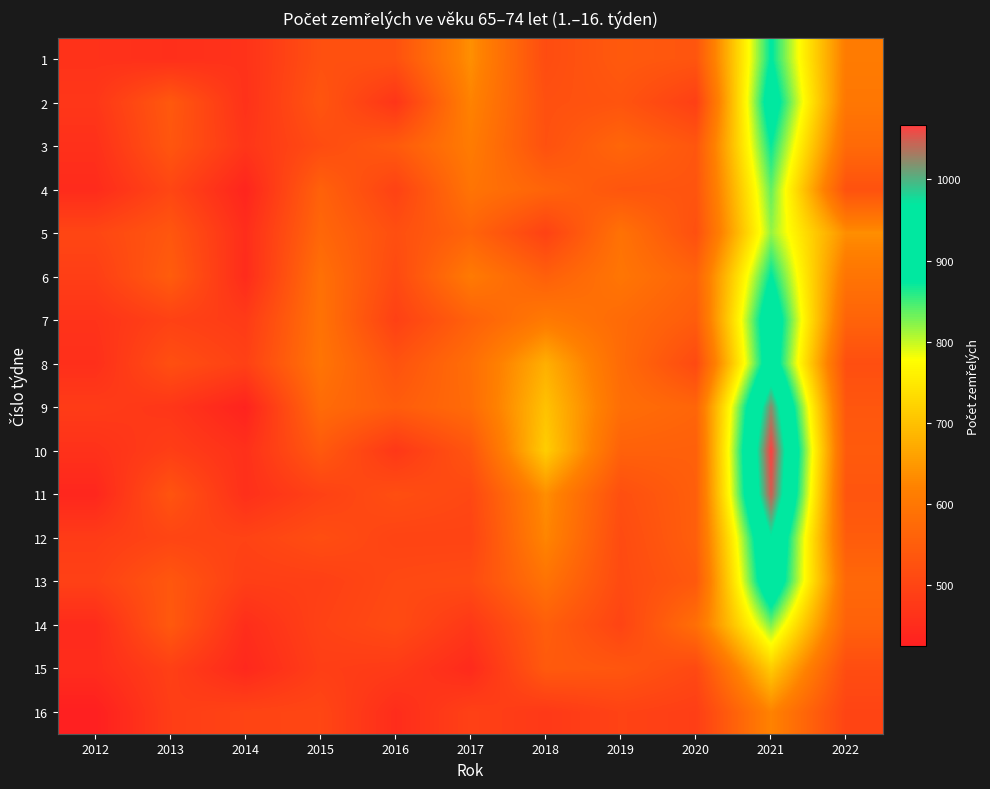

Reading right to left, what are all the values shown in this chart?

1: 2022=608	2021=877	2020=532	2019=541	2018=514	2017=638	2016=524	2015=522	2014=463	2013=456	2012=462
2: 2022=600	2021=912	2020=489	2019=530	2018=522	2017=622	2016=468	2015=532	2014=461	2013=539	2012=471
3: 2022=573	2021=872	2020=534	2019=566	2018=524	2017=609	2016=542	2015=513	2014=469	2013=534	2012=458
4: 2022=525	2021=837	2020=531	2019=533	2018=562	2017=594	2016=494	2015=557	2014=436	2013=502	2012=448
5: 2022=636	2021=818	2020=521	2019=590	2018=494	2017=561	2016=519	2015=568	2014=452	2013=535	2012=502
6: 2022=594	2021=877	2020=561	2019=597	2018=553	2017=606	2016=509	2015=587	2014=449	2013=547	2012=486
7: 2022=560	2021=930	2020=546	2019=575	2018=606	2017=555	2016=491	2015=591	2014=479	2013=493	2012=464
8: 2022=519	2021=920	2020=509	2019=576	2018=678	2017=582	2016=527	2015=595	2014=491	2013=520	2012=456
9: 2022=535	2021=1023	2020=564	2019=582	2018=701	2017=576	2016=546	2015=576	2014=432	2013=470	2012=481
10: 2022=543	2021=1067	2020=553	2019=556	2018=716	2017=532	2016=473	2015=540	2014=458	2013=486	2012=460
11: 2022=532	2021=1050	2020=552	2019=520	2018=636	2017=505	2016=518	2015=492	2014=457	2013=530	2012=439
12: 2022=546	2021=968	2020=552	2019=512	2018=626	2017=497	2016=497	2015=517	2014=495	2013=500	2012=481
13: 2022=570	2021=942	2020=540	2019=510	2018=591	2017=512	2016=507	2015=488	2014=486	2013=536	2012=491
14: 2022=557	2021=827	2020=584	2019=498	2018=550	2017=473	2016=512	2015=493	2014=453	2013=540	2012=448
15: 2022=515	2021=714	2020=507	2019=534	2018=542	2017=446	2016=479	2015=486	2014=442	2013=489	2012=450
16: 2022=498	2021=622	2020=486	2019=495	2018=475	2017=491	2016=451	2015=502	2014=497	2013=484	2012=424